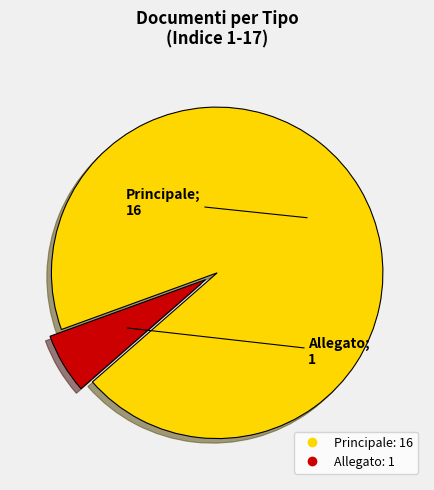

Combined, do Allegato and Principale account for over 50%?

Yes